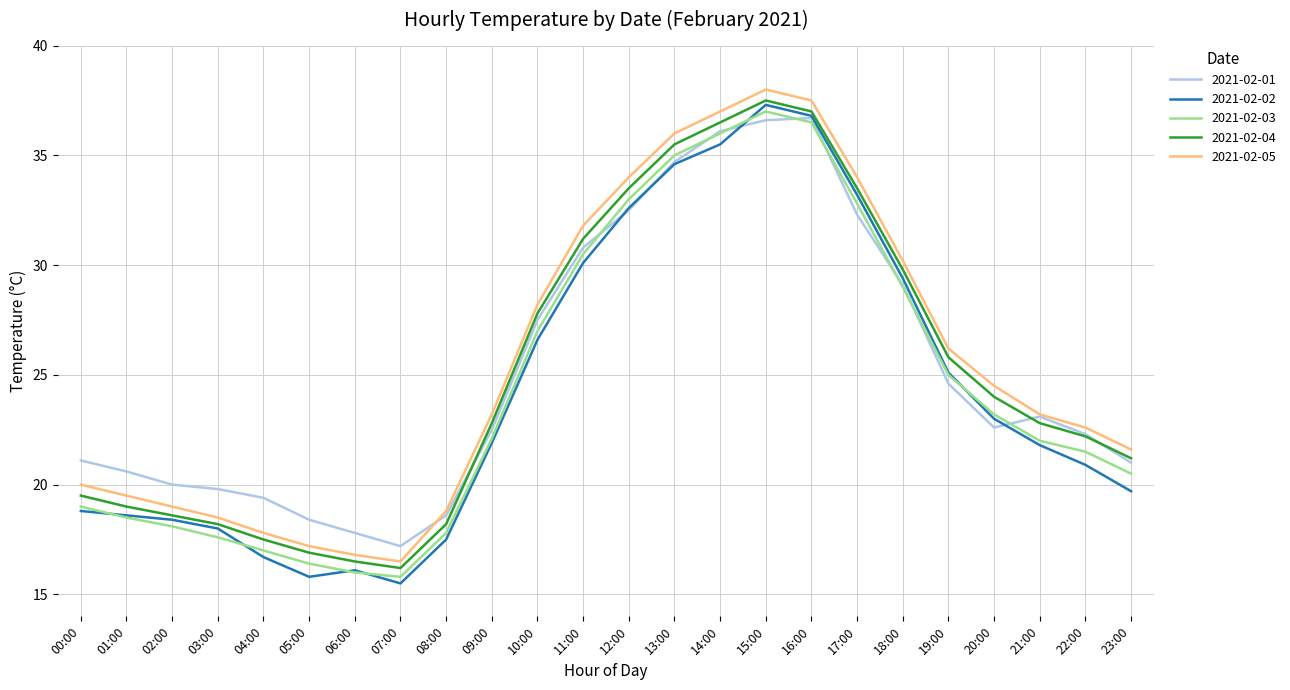

True or false: 2021-02-03 and 2021-02-05 intersect in this chart.

False